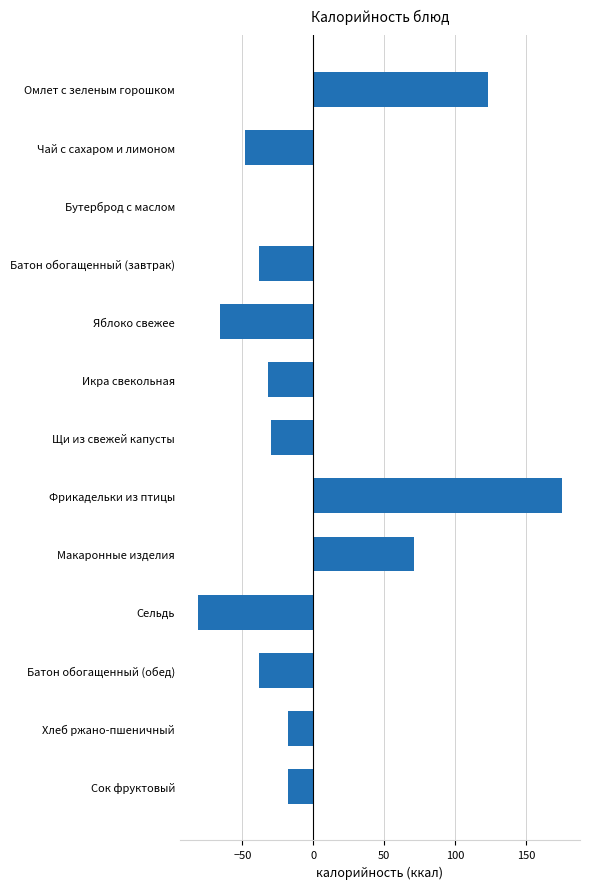

Is it true that the value at Хлеб ржано-пшеничный is -18.0?

True